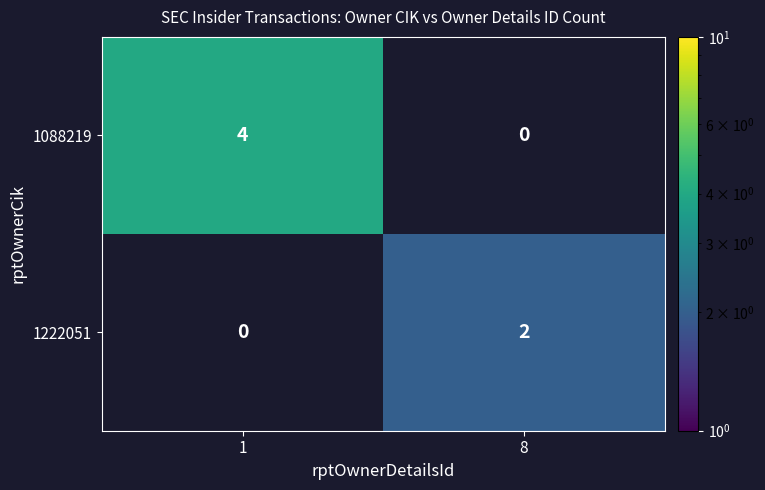

Is the value of 1088219 at 1 greater than the value of 1222051 at 8?

Yes